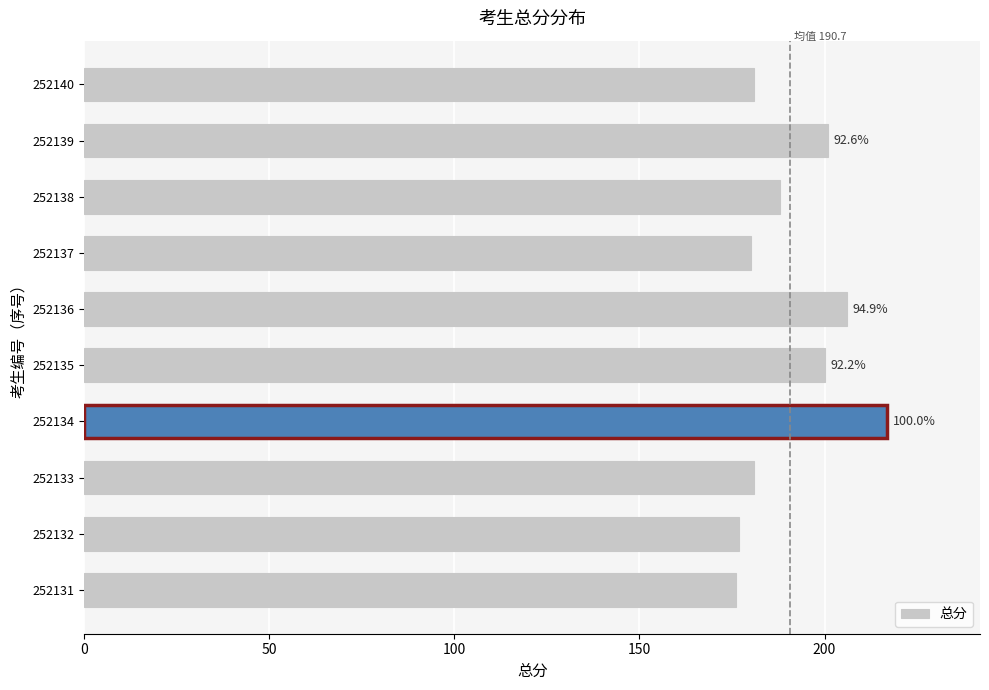

How many series are shown in this chart?

1